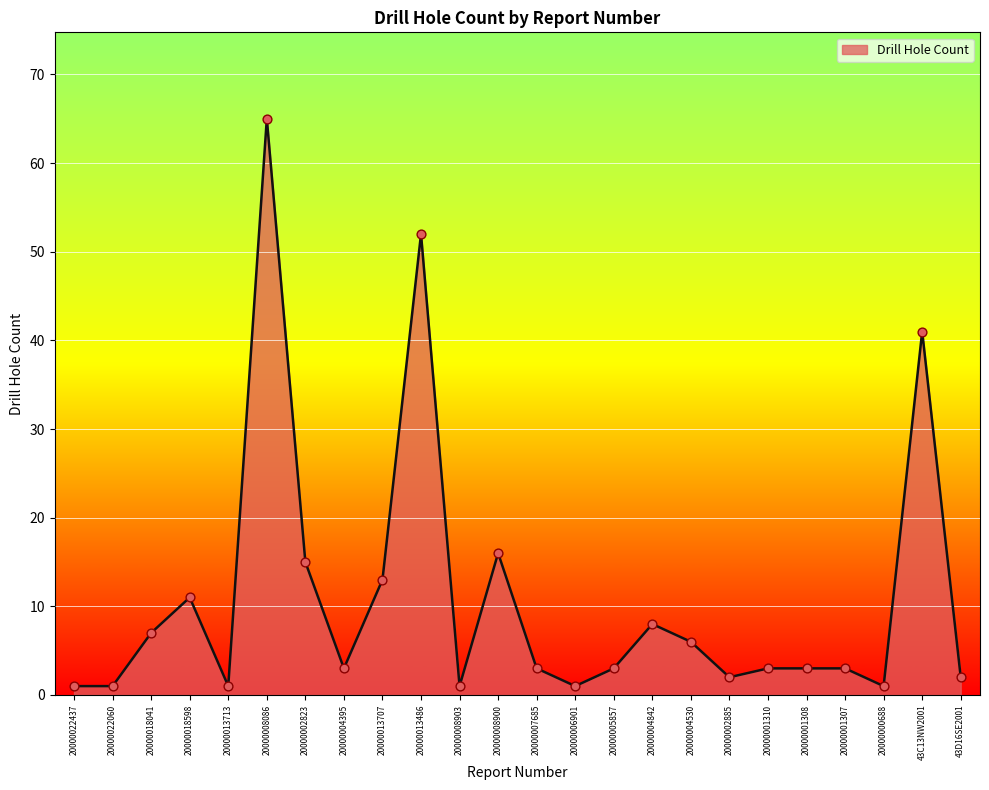

Which has a higher value, 20000004395 or 20000006901?

20000004395